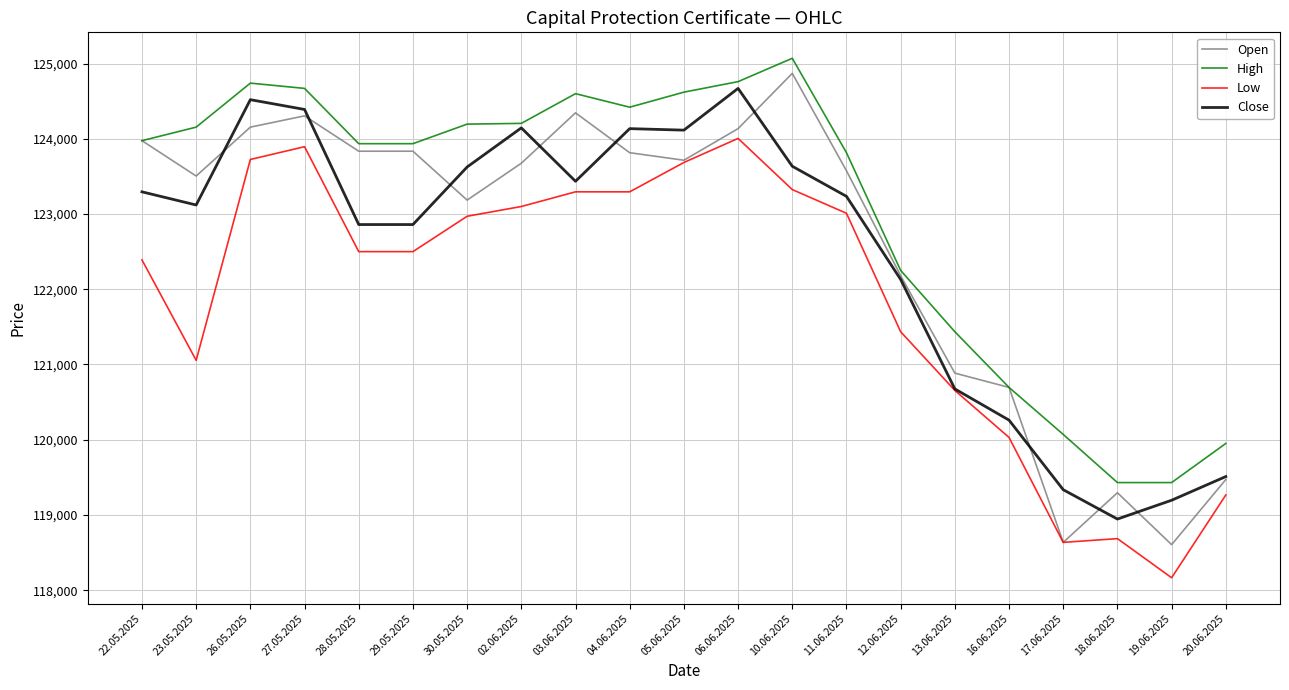

What is the greatest value displayed?

125070